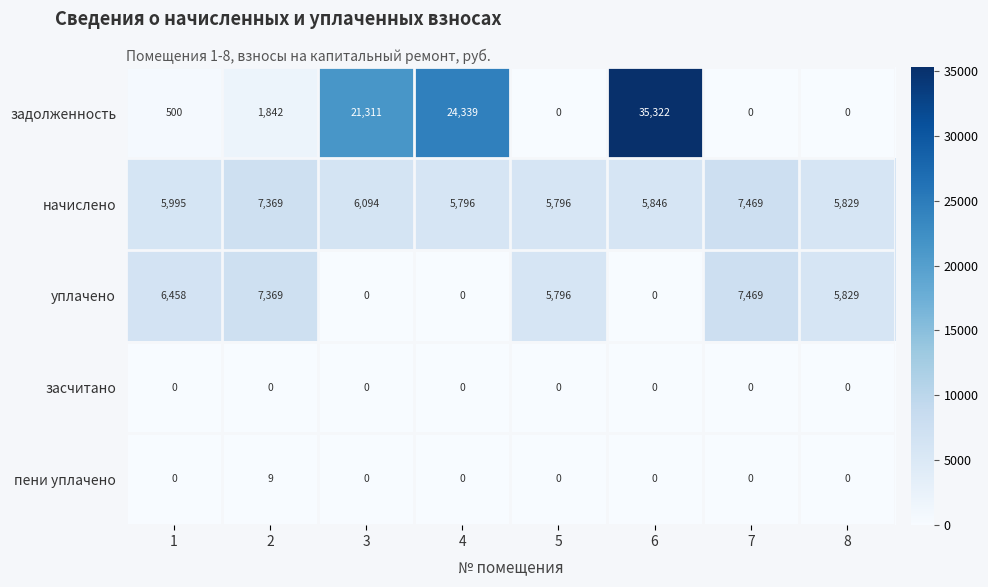

At how many categories does at least one series exceed 25077?

1